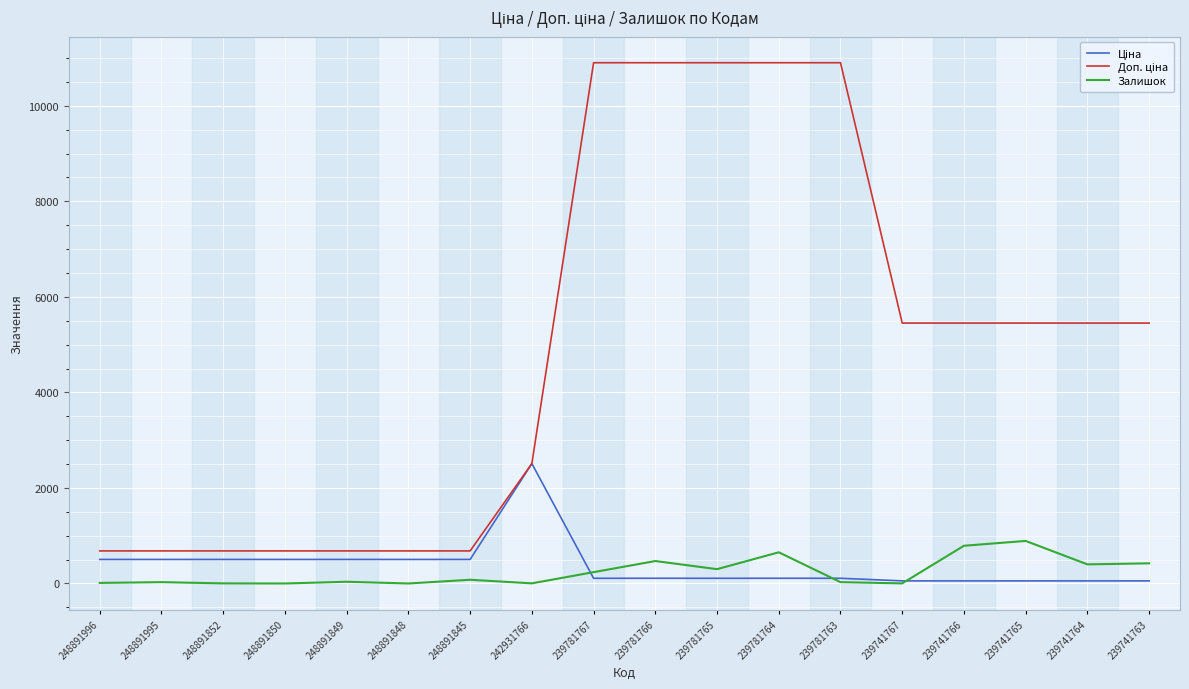

Does the chart display data point markers on the line(s)?

No